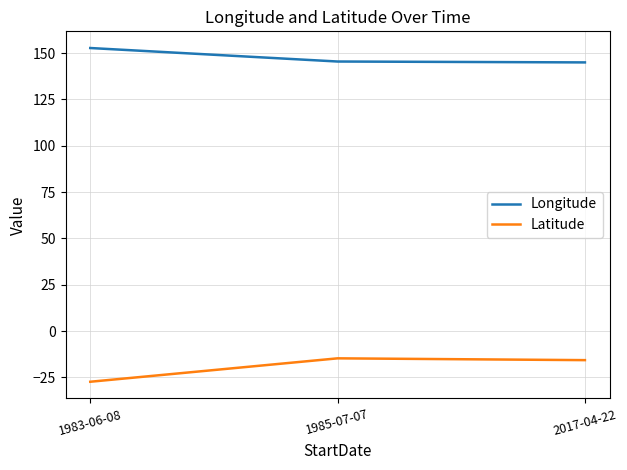

Is it true that Latitude equals -11.8 at 1983-06-08?

False